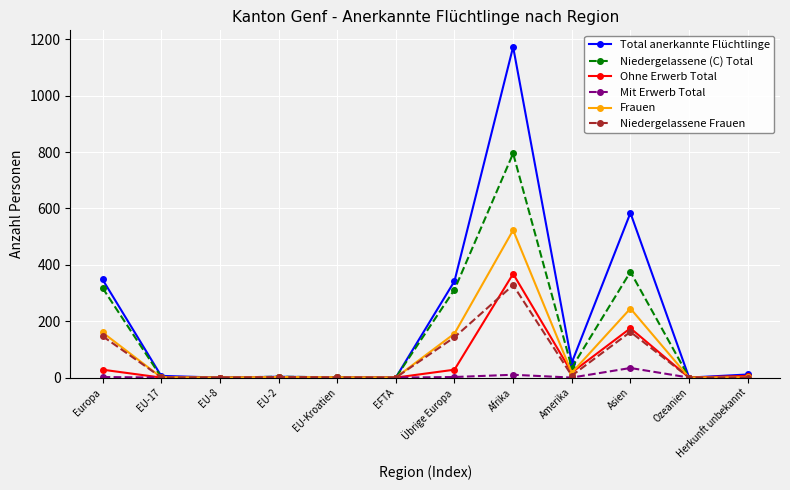

What is the sum of the Niedergelassene Frauen values at Asien and Europa?

309